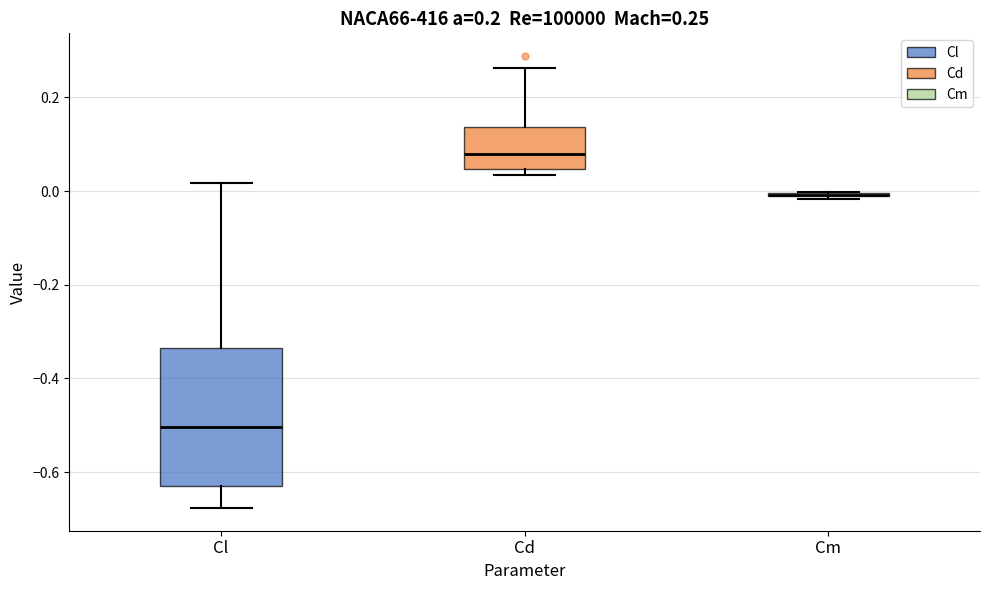

Which box is the tallest, from its lower edge to its upper edge?

Cl